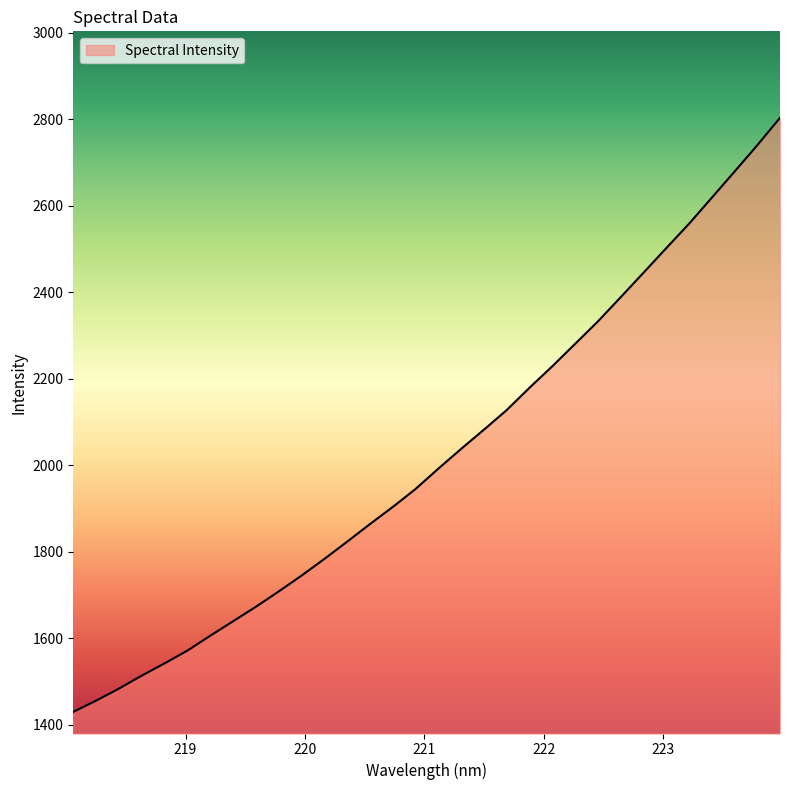

What is the difference between the maximum and minimum values?

1373.7